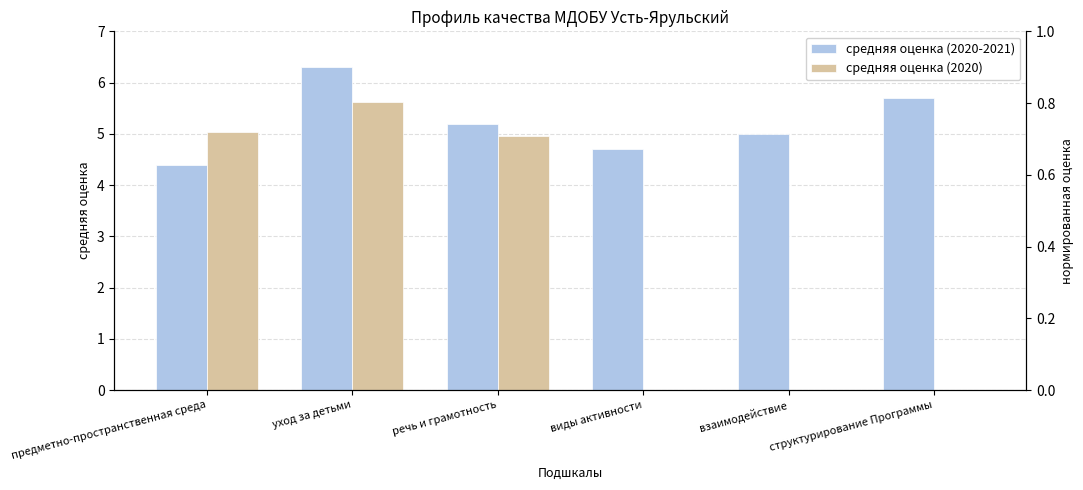

Count the средняя оценка (2020-2021) values in the range 4 to 5.

3